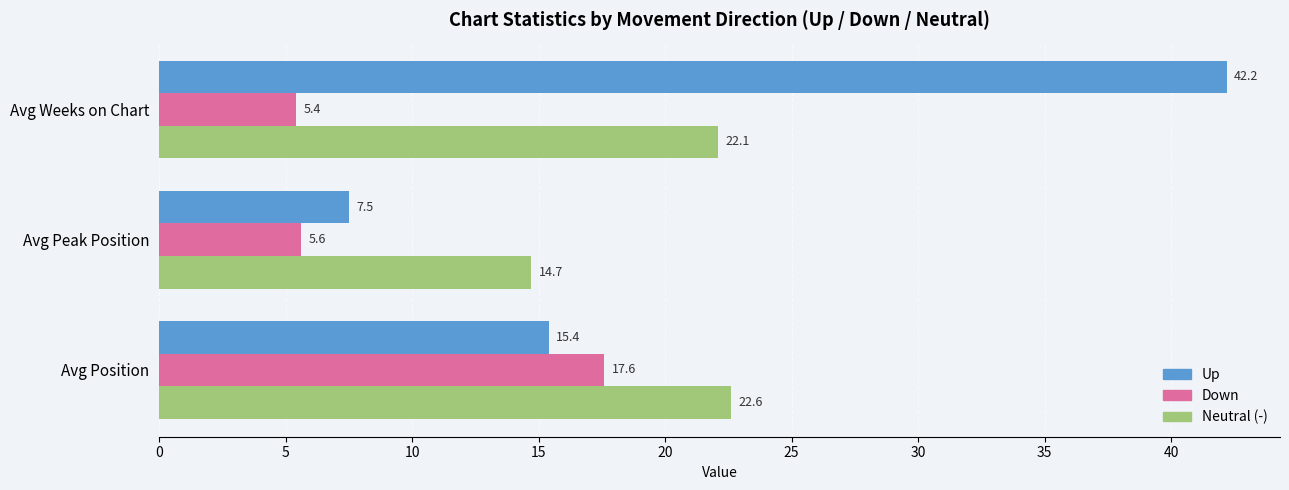

What is the total value across all series at Avg Weeks on Chart?

69.7